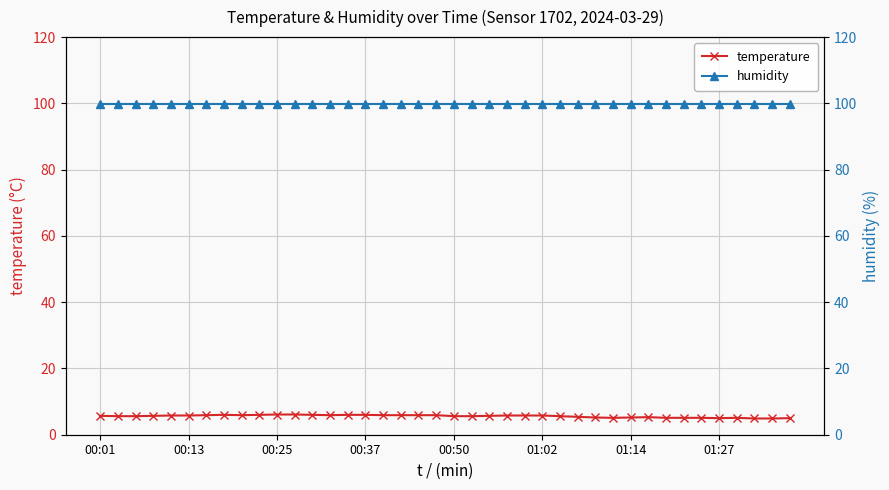

True or false: temperature has a value of 6.1 at 00:25.

True